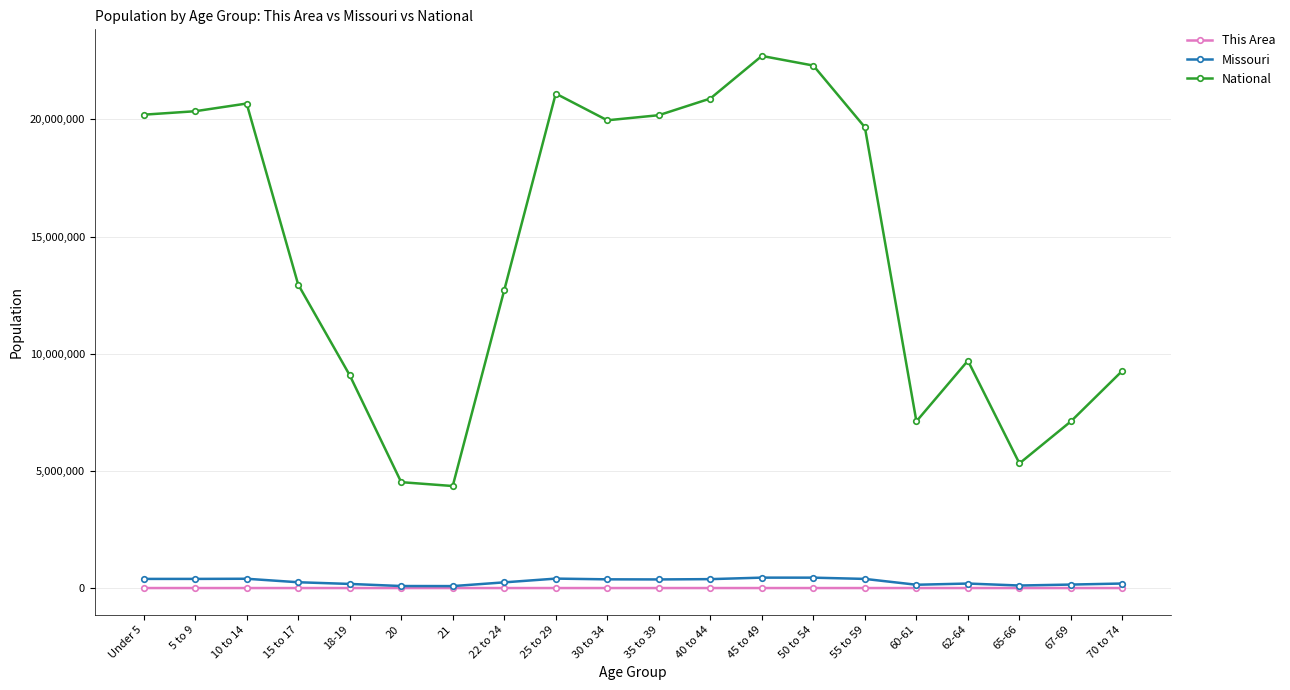

What is the greatest value displayed?

22708591